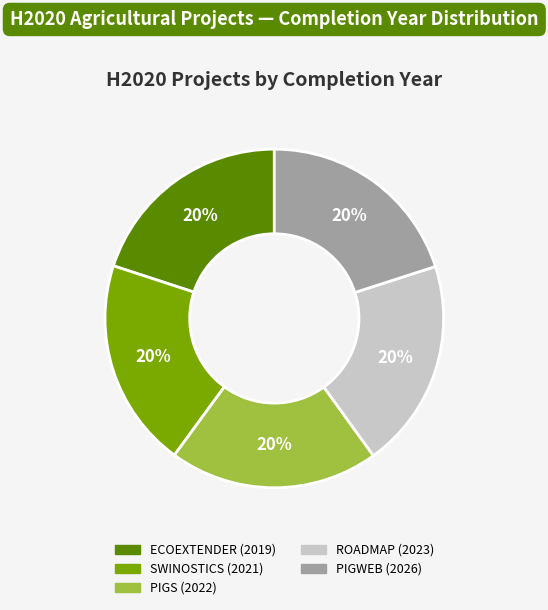

What percentage is the SWINOSTICS (2021) slice, to the nearest percent?

20%